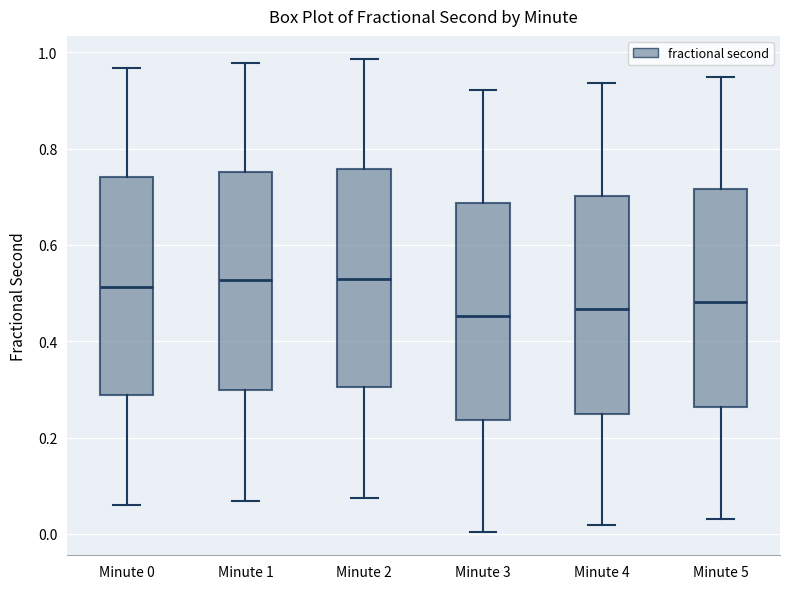

Reading left to right, read every box against the y-axis: the position of its median line, the range the box covers, and the ends of its whiskers. The values are not printed on the chart, so give them approximately, as read against the axis.

Minute 0: median 0.52, box 0.28 to 0.74, whiskers 0.06 to 0.96
Minute 1: median 0.52, box 0.30 to 0.76, whiskers 0.06 to 0.98
Minute 2: median 0.52, box 0.30 to 0.76, whiskers 0.08 to 0.98
Minute 3: median 0.46, box 0.24 to 0.68, whiskers 0.00 to 0.92
Minute 4: median 0.46, box 0.24 to 0.70, whiskers 0.02 to 0.94
Minute 5: median 0.48, box 0.26 to 0.72, whiskers 0.04 to 0.94